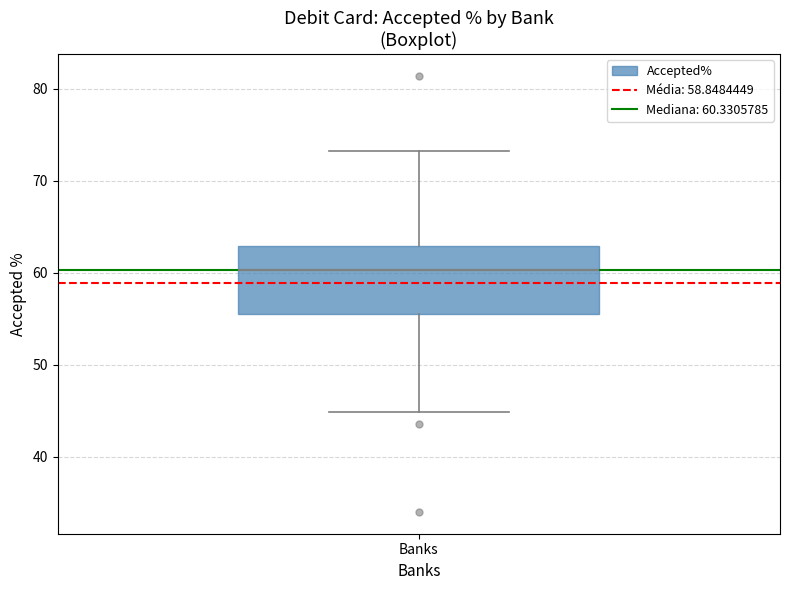

Read this box plot against the y-axis: the position of the median line, the range covered by the box, and the ends of both whiskers. The values are not printed on the chart, so give them approximately, as read against the axis.

median 60, box 56 to 63, whiskers 45 to 73